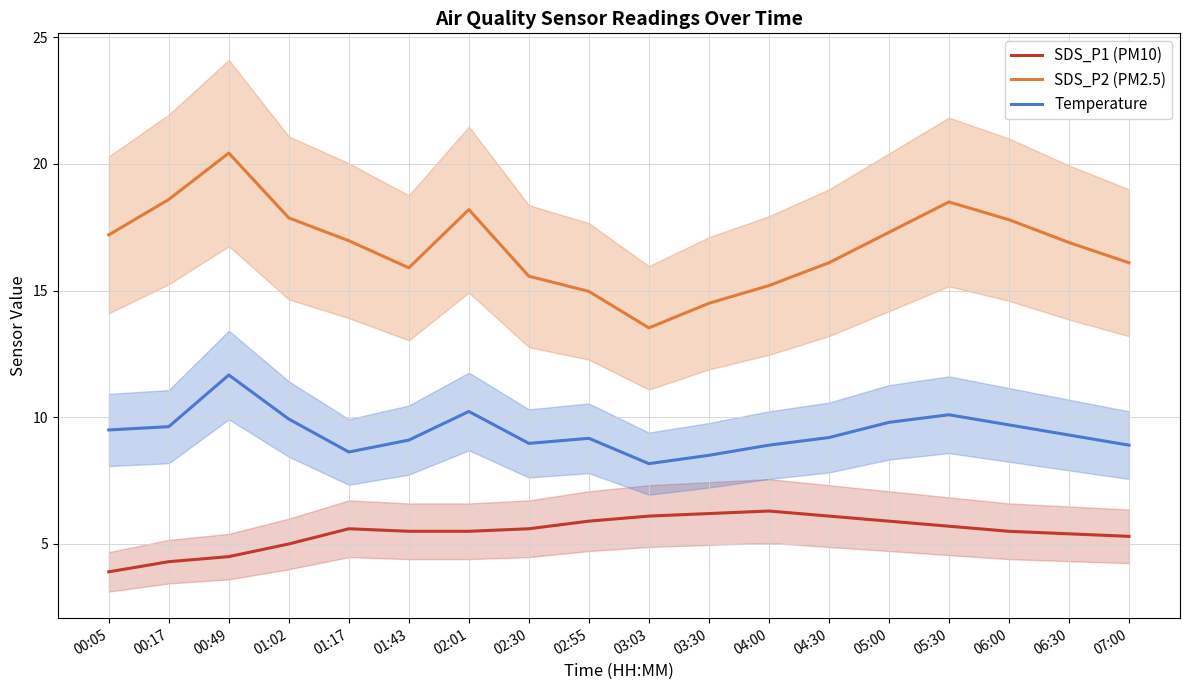

What position from the left is 00:05?

1